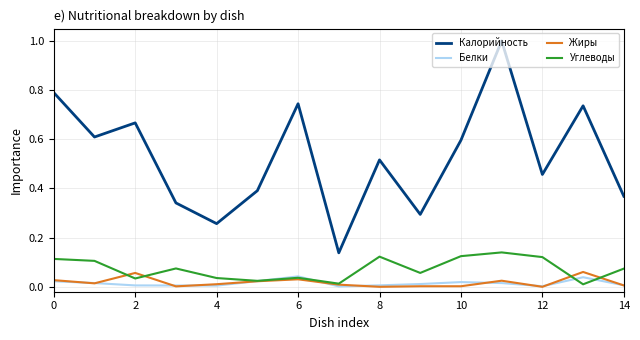

Which series has the largest total across all categories?

Калорийность